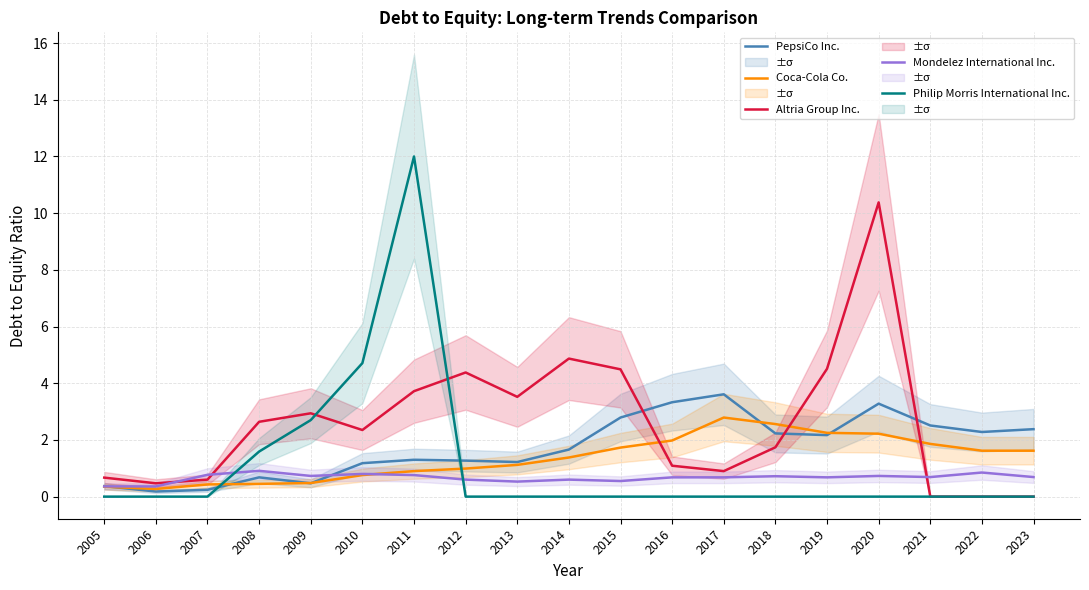

In Philip Morris International Inc., how many points are higher than both neighbors (excluding endpoints)?

1